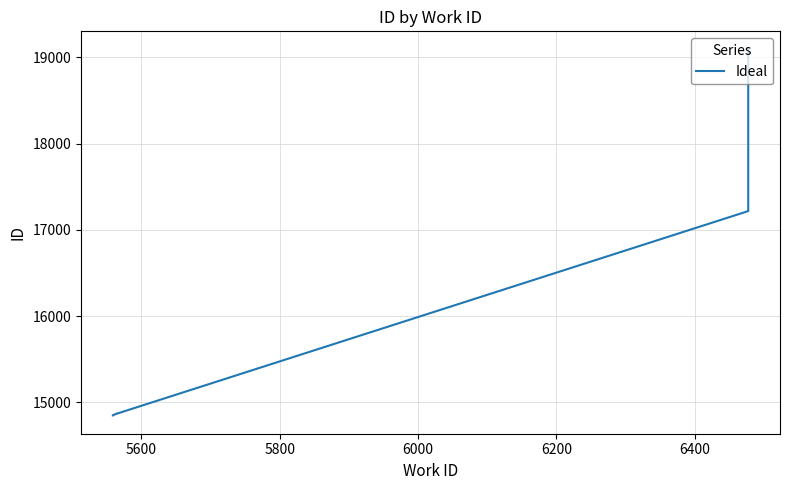

Reading left to right, list all the values displayed in this chart.

14850	14851	14852	14871	14872	14873	14876	17219	17220	19091